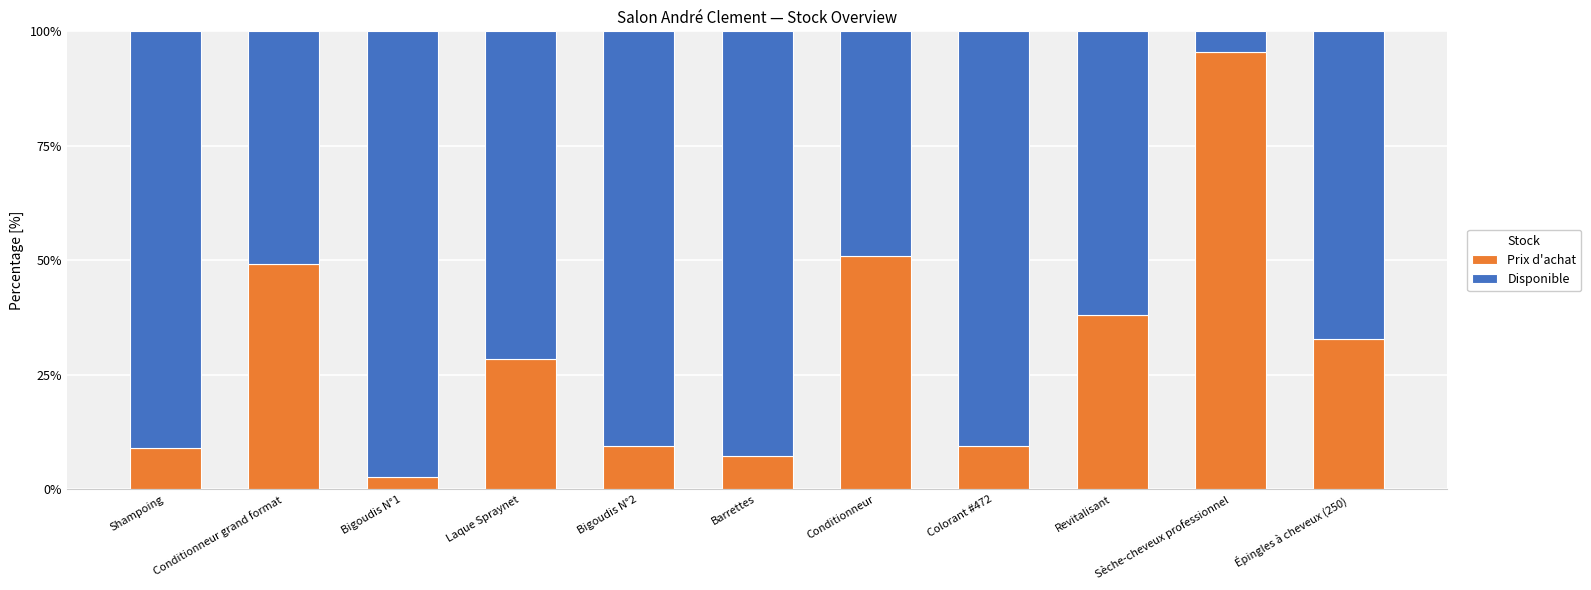

Are the bars grouped side by side (vs. stacked)?

No